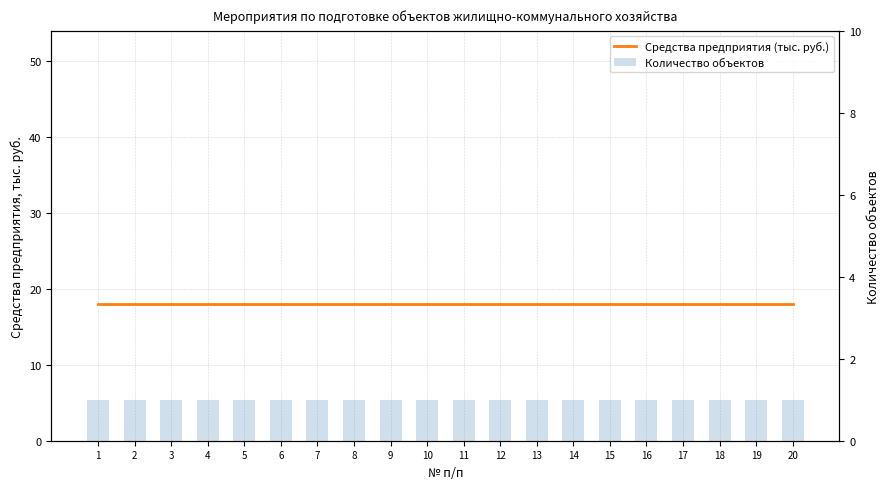

The value of Количество объектов at 17 is 1. True or false?

True